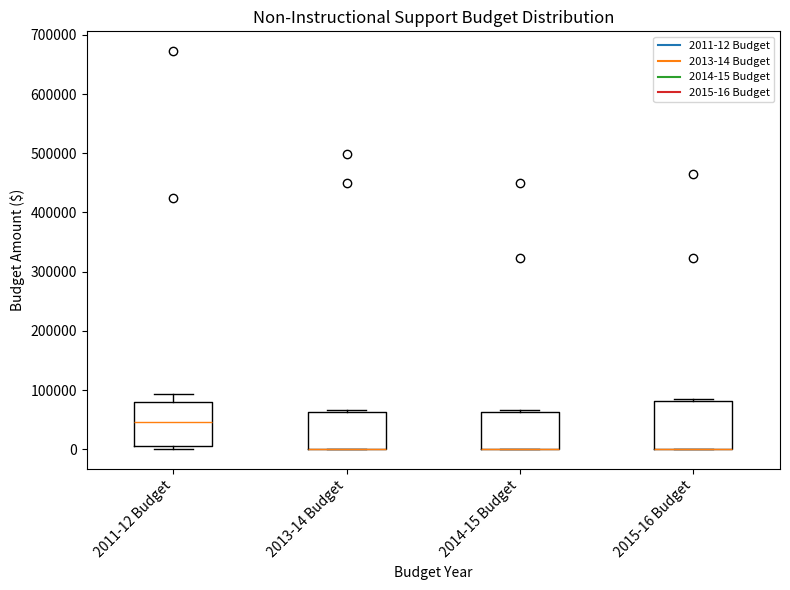

Where is the upper edge of the box for 2013-14 Budget on the y-axis? The values are not printed on the chart, so give them approximately, as read against the axis.

60000